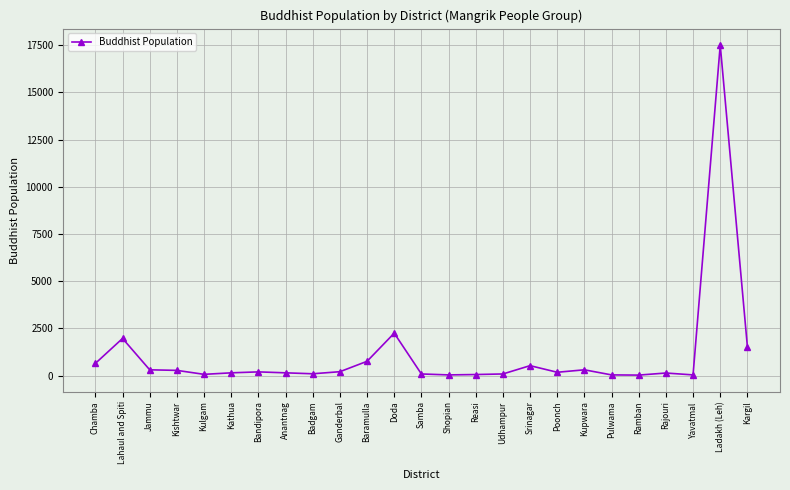

Which has a higher value, Chamba or Yavatmal?

Chamba